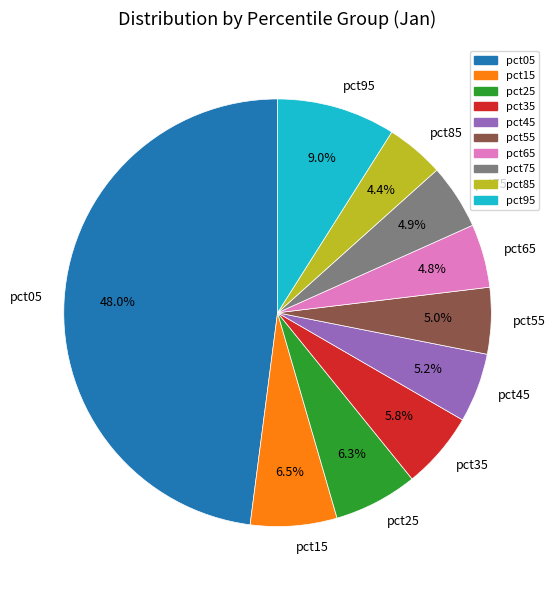

Which slice is the largest?

pct05